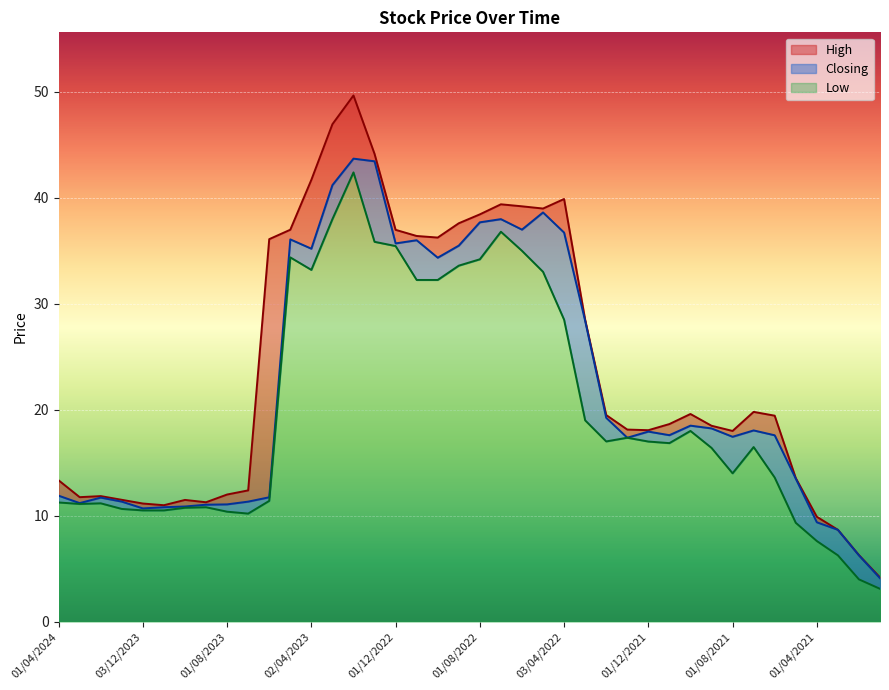

Rank the categories by Low value from highest to lowest.

01/02/2023, 01/03/2023, 03/07/2022, 02/01/2023, 01/12/2022, 01/06/2022, 01/05/2023, 01/08/2022, 01/09/2022, 02/04/2023, 08/05/2022, 01/11/2022, 02/10/2022, 03/04/2022, 01/03/2022, 03/10/2021, 02/01/2022, 01/02/2022, 01/12/2021, 01/11/2021, 01/07/2021, 01/09/2021, 01/08/2021, 01/06/2021, 04/06/2023, 01/04/2024, 01/02/2024, 03/03/2024, 03/09/2023, 01/10/2023, 02/01/2024, 03/12/2023, 01/11/2023, 01/08/2023, 02/07/2023, 02/05/2021, 01/04/2021, 01/03/2021, 01/02/2021, 03/01/2021